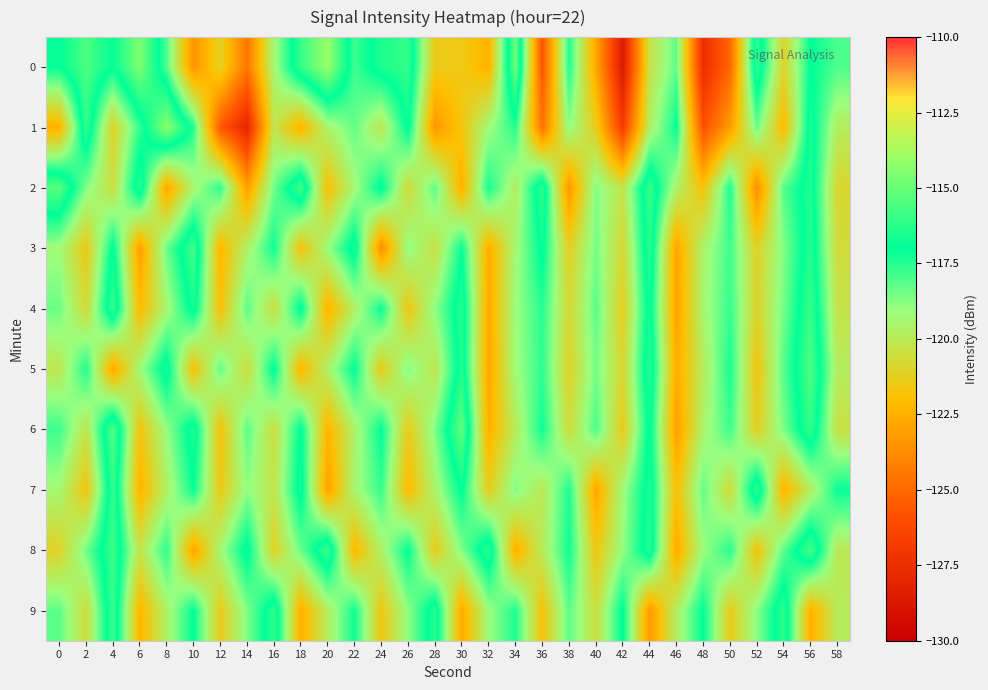

Reading right to left, transcribe all the data shown in this chart.

0: 58=-118.0	56=-117.0	54=-121.0	52=-116.1	50=-125.0	48=-127.6	46=-118.2	44=-120.3	42=-128.6	40=-122.8	38=-117.5	36=-125.7	34=-114.9	32=-122.4	30=-121.5	28=-121.4	26=-116.0	24=-116.5	22=-117.8	20=-114.0	18=-116.0	16=-119.3	14=-124.5	12=-121.2	10=-123.5	8=-118.0	6=-114.5	4=-116.9	2=-115.5	0=-117.0
1: 58=-119.8	56=-116.5	54=-122.1	52=-118.4	50=-123.2	48=-125.9	46=-117.1	44=-119.7	42=-126.8	40=-121.3	38=-118.9	36=-124.6	34=-117.5	32=-119.2	30=-121.7	28=-123.4	26=-116.8	24=-120.1	22=-118.3	20=-119.5	18=-122.4	16=-120.2	14=-127.9	12=-125.5	10=-117.5	8=-114.3	6=-117.7	4=-121.0	2=-116.0	0=-122.5
2: 58=-120.9	56=-116.4	54=-118.1	52=-123.7	50=-117.4	48=-121.8	46=-119.6	44=-115.9	42=-120.2	40=-118.7	38=-123.4	36=-116.1	34=-119.8	32=-117.3	30=-122.5	28=-118.2	26=-120.7	24=-116.8	22=-119.3	20=-121.9	18=-115.7	16=-118.5	14=-123.1	12=-117.6	10=-119.4	8=-122.8	6=-116.2	4=-120.5	2=-118.7	0=-115.3
3: 58=-120.6	56=-116.3	54=-118.7	52=-121.1	50=-117.8	48=-119.5	46=-122.9	44=-116.2	42=-120.8	40=-118.5	38=-121.2	36=-116.8	34=-119.3	32=-122.6	30=-117.1	28=-120.4	26=-118.9	24=-123.7	22=-116.5	20=-119.1	18=-121.8	16=-117.2	14=-119.6	12=-122.3	10=-115.7	8=-118.4	6=-123.1	4=-116.8	2=-121.5	0=-119.2
4: 58=-120.3	56=-115.9	54=-118.5	52=-121.0	50=-117.7	48=-119.4	46=-123.0	44=-116.6	42=-121.3	40=-118.2	38=-120.8	36=-117.5	34=-119.1	32=-122.7	30=-116.3	28=-118.9	26=-121.6	24=-117.1	22=-119.7	20=-122.4	18=-116.8	16=-120.5	14=-118.2	12=-121.9	10=-116.6	8=-119.4	6=-122.1	4=-115.9	2=-120.7	0=-118.4
5: 58=-119.8	56=-115.5	54=-118.1	52=-121.7	50=-117.3	48=-119.9	46=-122.6	44=-116.2	42=-120.9	40=-118.5	38=-121.1	36=-117.6	34=-119.2	32=-122.8	30=-116.4	28=-120.1	26=-118.7	24=-121.4	22=-117.0	20=-119.6	18=-122.3	16=-116.9	14=-120.6	12=-118.3	10=-121.9	8=-116.5	6=-119.2	4=-122.8	2=-117.4	0=-120.1
6: 58=-120.4	56=-116.0	54=-118.6	52=-121.2	50=-117.8	48=-119.5	46=-123.1	44=-116.7	42=-121.4	40=-118.0	38=-120.6	36=-117.2	34=-119.9	32=-122.5	30=-115.1	28=-118.7	26=-121.4	24=-117.0	22=-119.6	20=-122.3	18=-116.9	16=-120.5	14=-118.2	12=-121.8	10=-116.4	8=-119.0	6=-121.7	4=-115.4	2=-120.2	0=-117.8
7: 58=-117.1	56=-119.8	54=-122.4	52=-116.0	50=-120.7	48=-118.3	46=-121.9	44=-116.5	42=-119.2	40=-122.8	38=-117.4	36=-120.0	34=-118.7	32=-121.3	30=-116.9	28=-119.5	26=-122.1	24=-117.7	22=-119.4	20=-123.0	18=-116.6	16=-120.2	14=-118.9	12=-121.5	10=-117.1	8=-119.7	6=-122.4	4=-116.0	2=-121.7	0=-119.3
8: 58=-120.0	56=-115.6	54=-118.2	52=-121.8	50=-117.5	48=-119.1	46=-122.7	44=-116.3	42=-119.0	40=-121.6	38=-117.2	36=-119.9	34=-122.5	32=-116.1	30=-118.7	28=-121.4	26=-117.0	24=-119.6	22=-122.2	20=-115.8	18=-118.4	16=-121.1	14=-116.7	12=-119.3	10=-122.9	8=-117.6	6=-120.2	4=-115.8	2=-118.5	0=-121.1
9: 58=-119.9	56=-122.5	54=-116.1	52=-118.8	50=-121.4	48=-117.0	46=-119.7	44=-123.3	42=-116.9	40=-120.5	38=-118.2	36=-121.8	34=-117.4	32=-119.1	30=-122.7	28=-116.3	26=-118.9	24=-121.6	22=-117.2	20=-119.8	18=-122.5	16=-116.1	14=-118.7	12=-121.4	10=-117.0	8=-119.6	6=-122.3	4=-115.9	2=-120.6	0=-118.2